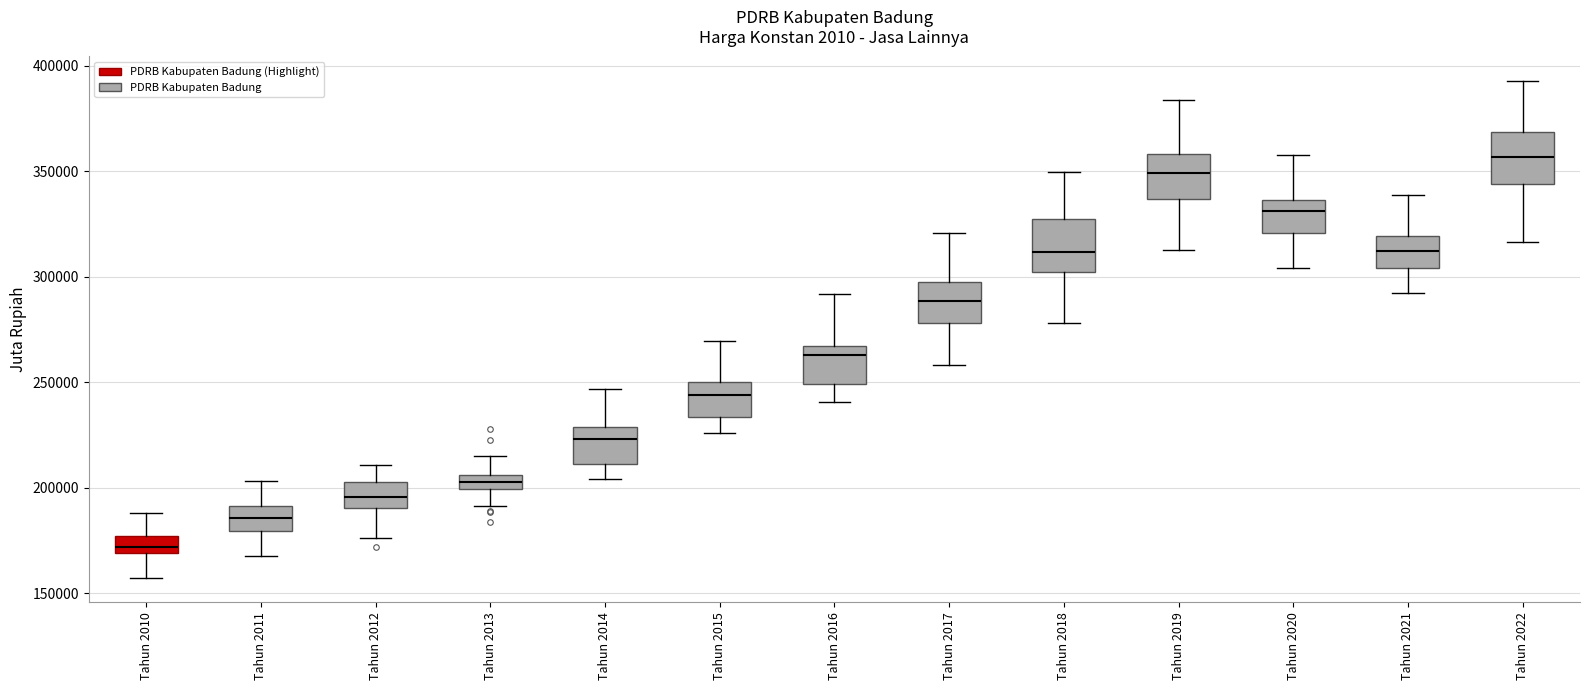

Where is the upper edge of the box for Tahun 2021 on the y-axis? The values are not printed on the chart, so give them approximately, as read against the axis.

320000